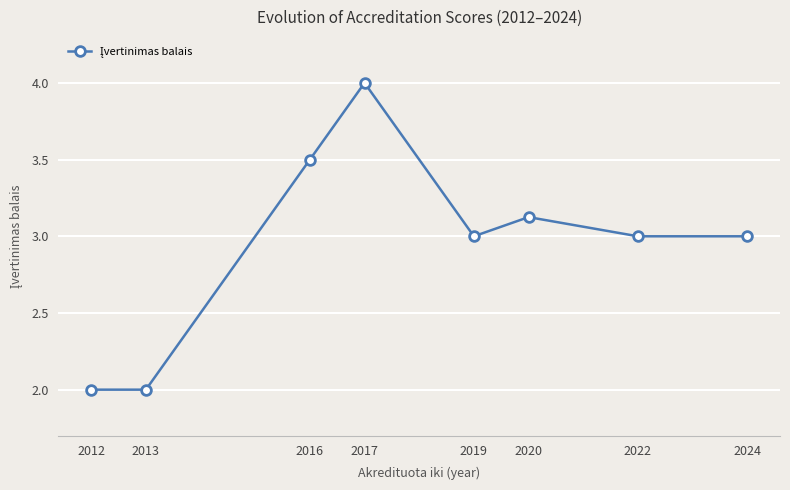

How many interior local peaks (higher than both neighbors) does the data have?

2